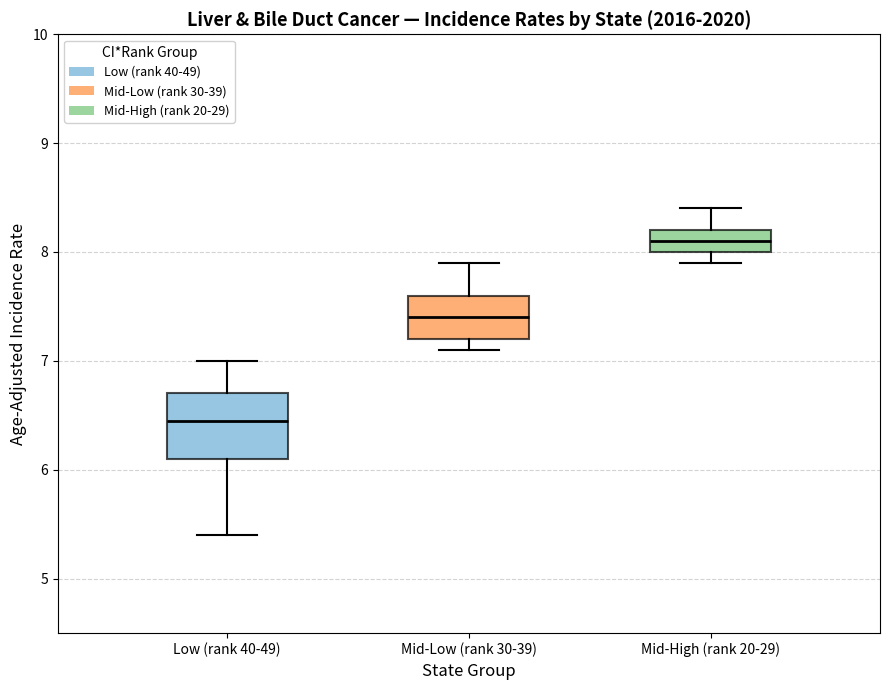

Where does the median line of the box for Mid-Low (rank 30-39) sit on the y-axis? The values are not printed on the chart, so give them approximately, as read against the axis.

7.4